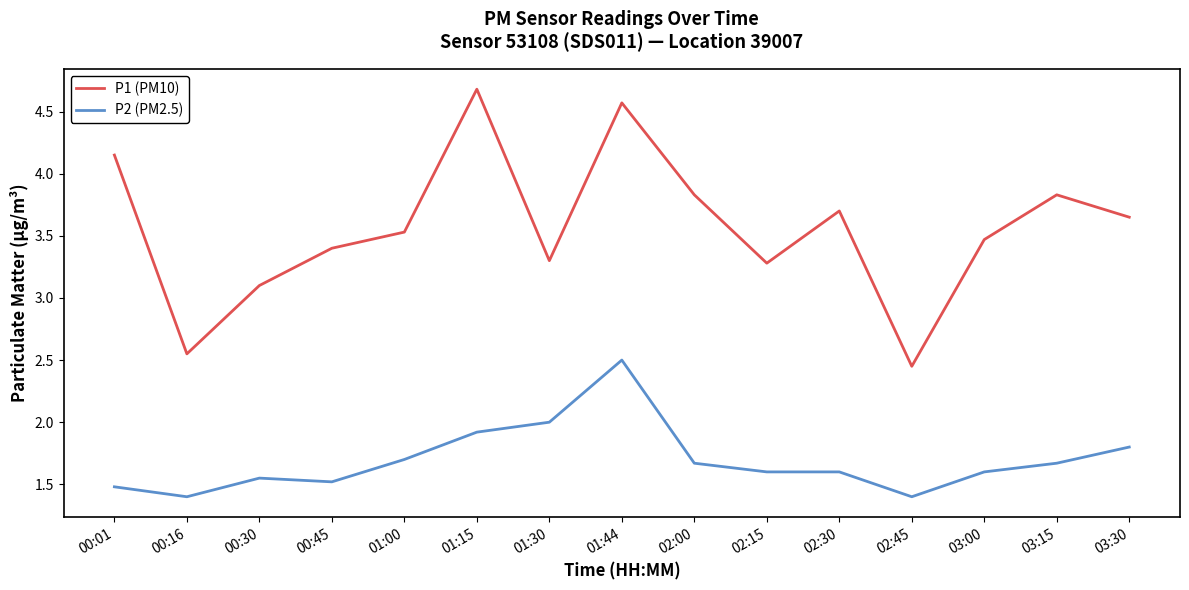

Is this an area chart (filled region under the line)?

No